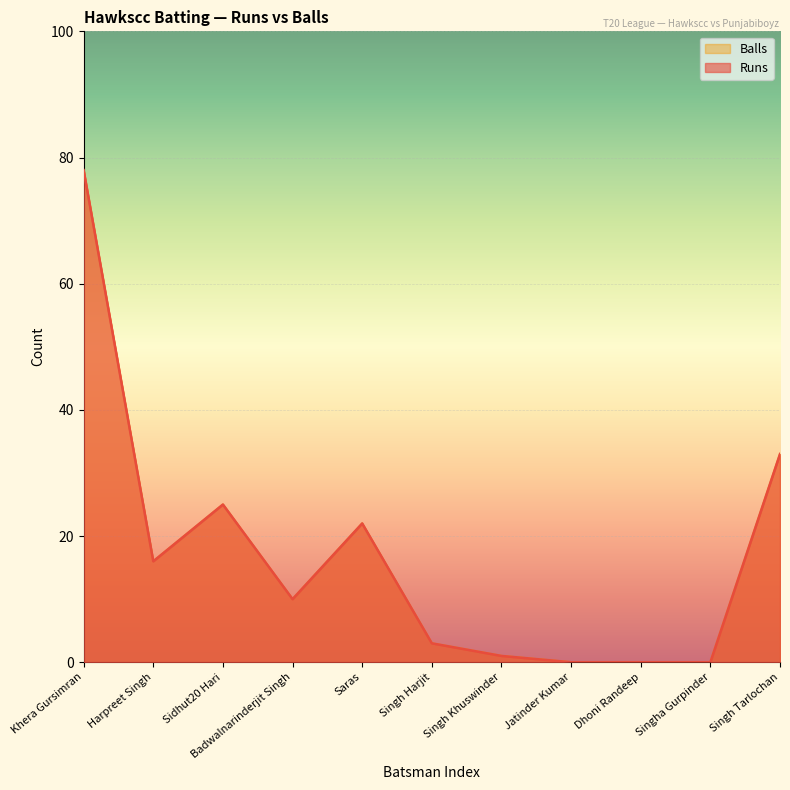

List the series in order of their peak value, highest first.

Runs, Balls